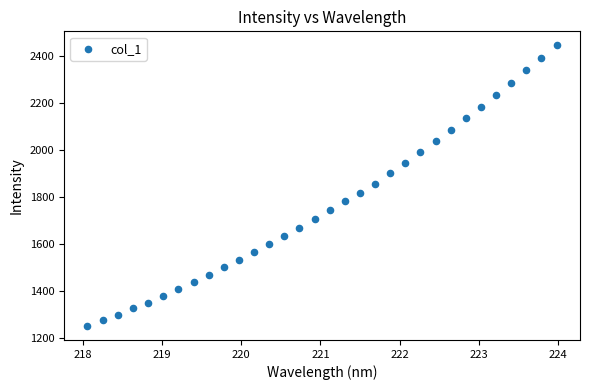

What is the range of X values (max minus min)?

5.9